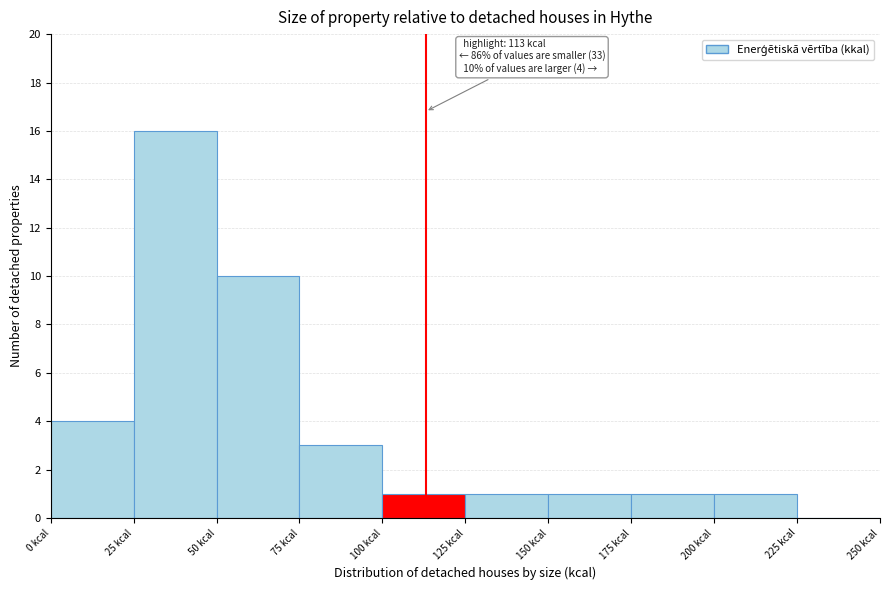

Which range on the x-axis has the tallest bar?

25 to 50